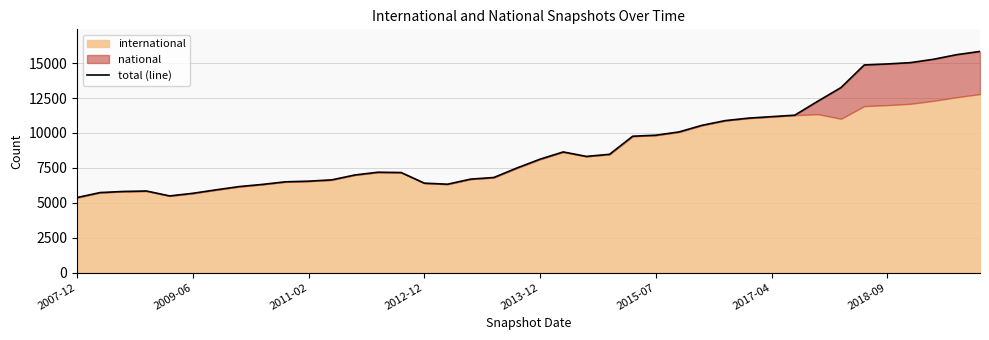

How many values exceed 8124?

19